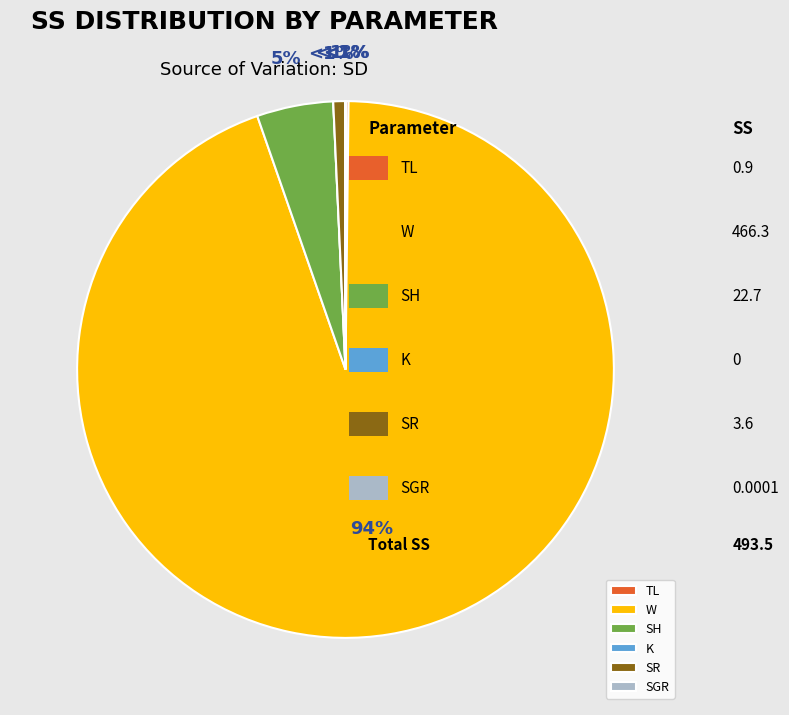

Is it true that SH is 1% of the pie?

False